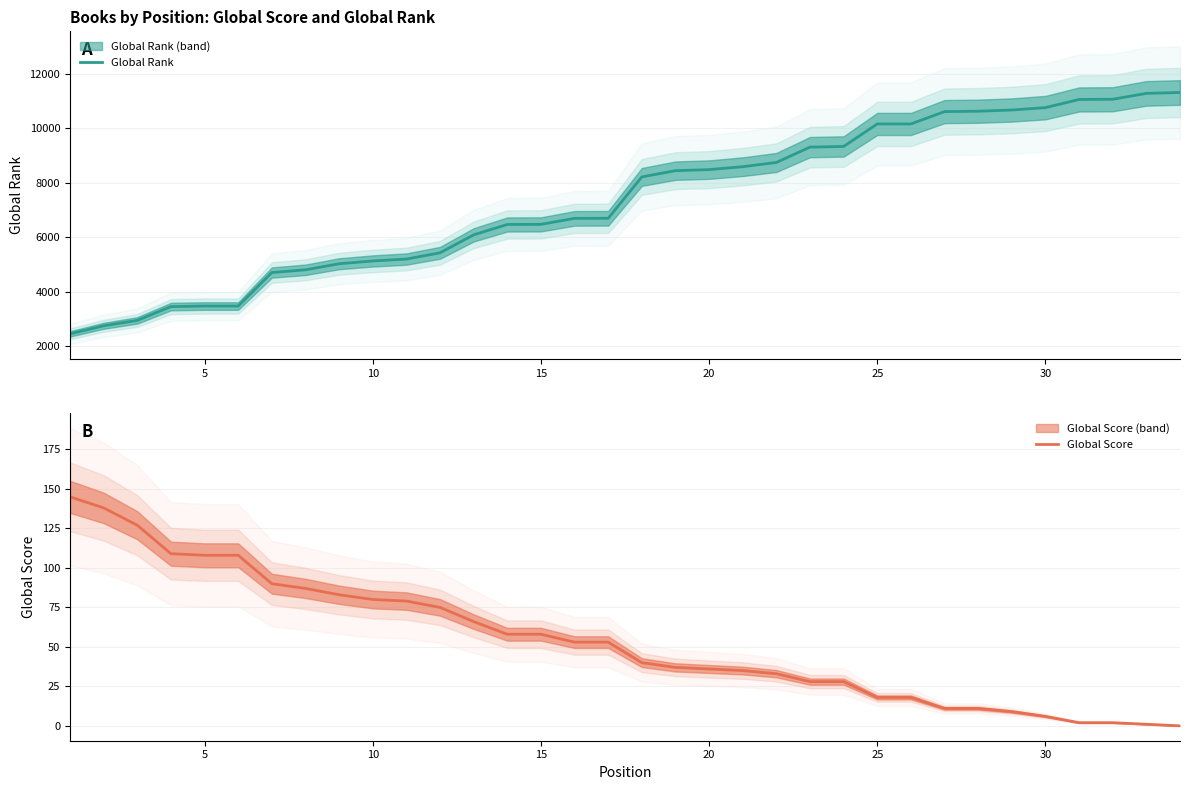

List the series in order of their peak value, highest first.

Global Rank, Global Score